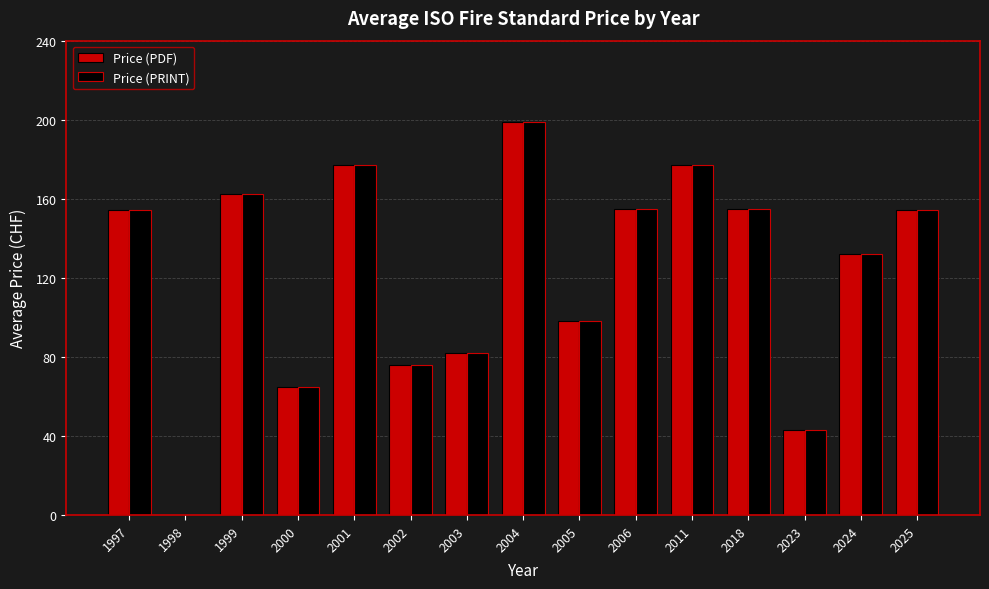

How many data points does each series have?

15